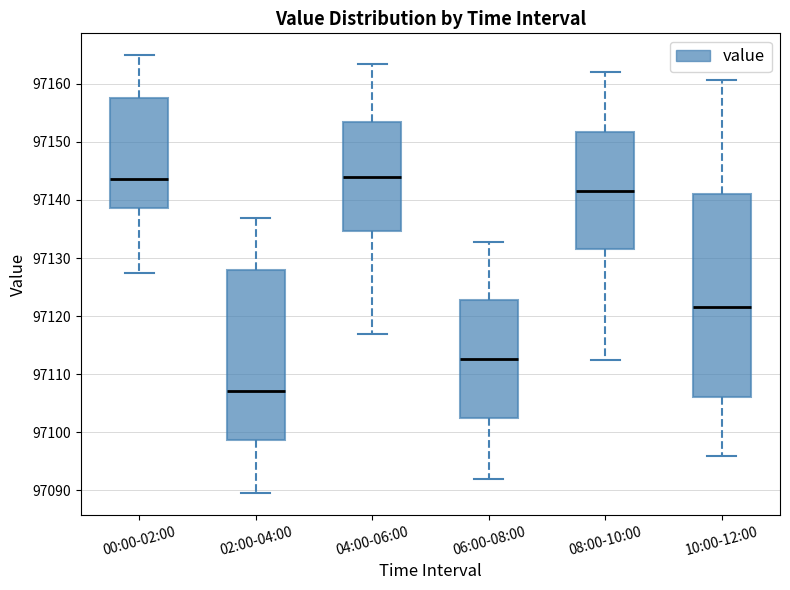

Comparing the boxes themselves (not the whiskers), which one is the tallest?

10:00-12:00